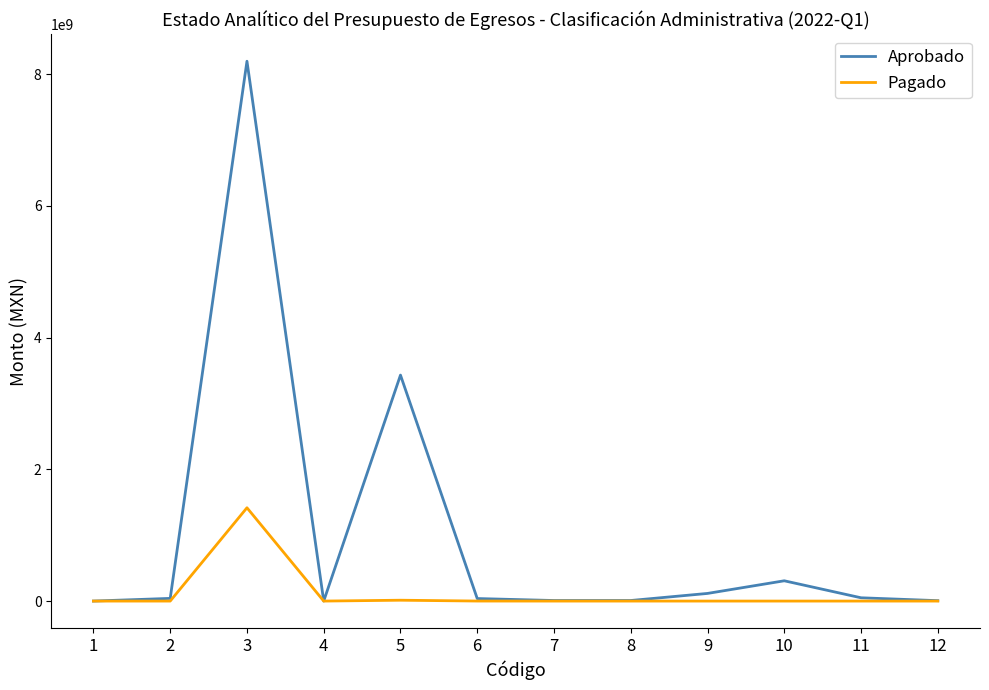

What is the spread (max minus min) of values at 1?

191000.0